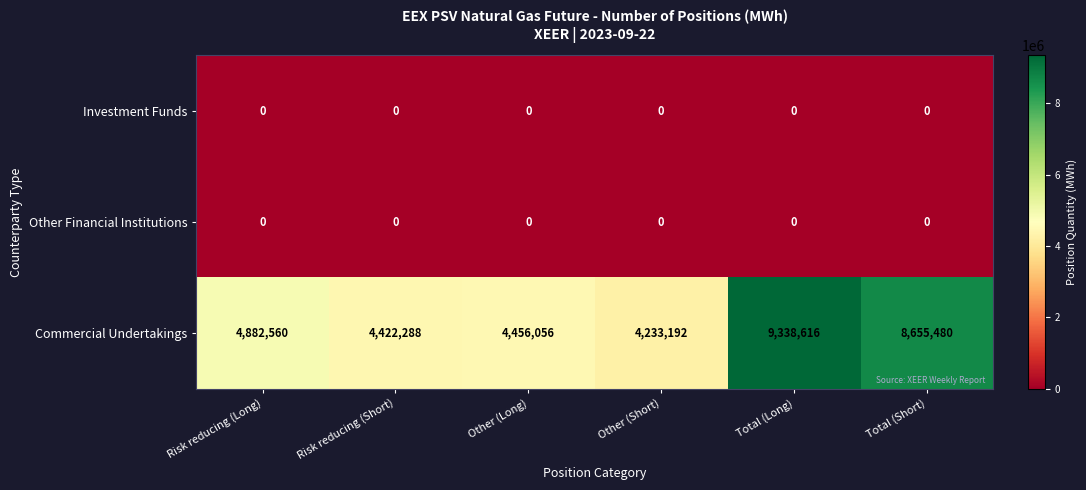

Reading left to right, list all the values displayed in this chart.

Investment Funds: 0	0	0	0	0	0
Other Financial Institutions: 0	0	0	0	0	0
Commercial Undertakings: 4882560	4422288	4456056	4233192	9338616	8655480